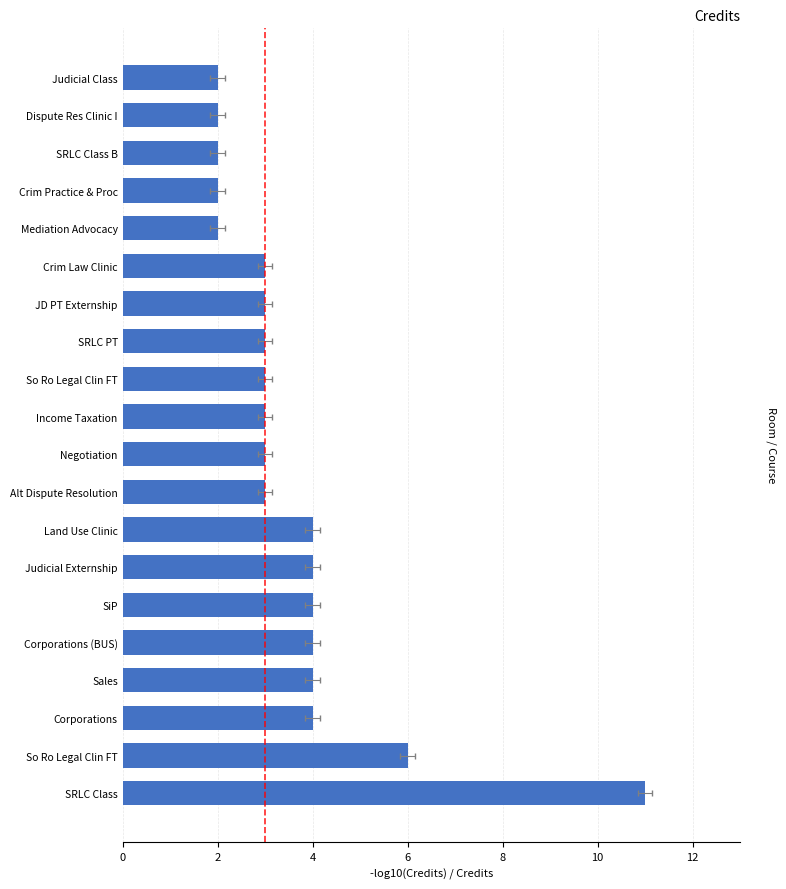

What is the greatest value displayed?

11